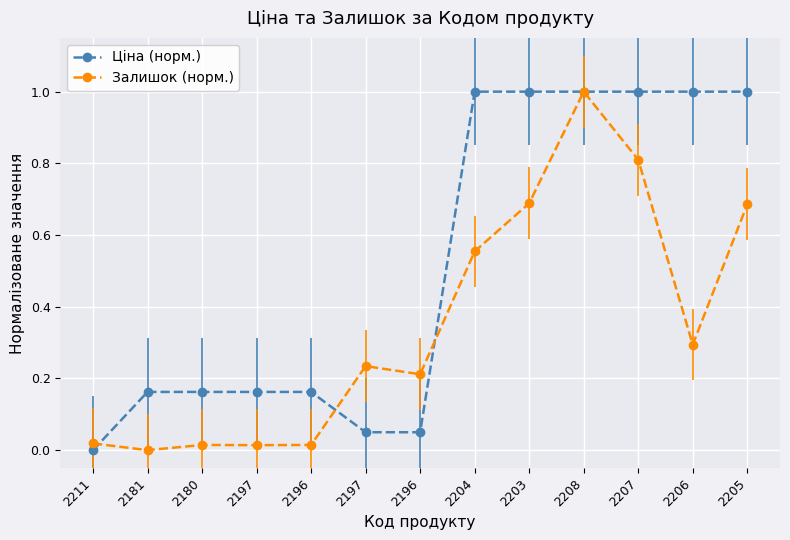

Which series has the largest range (max minus min)?

Ціна (норм.)